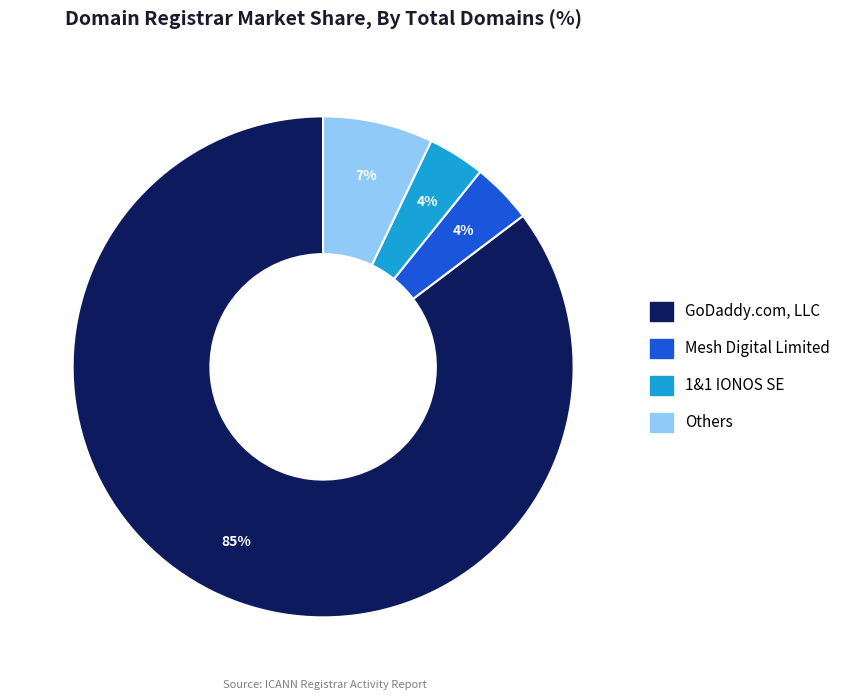

How many slices are in this pie chart?

4